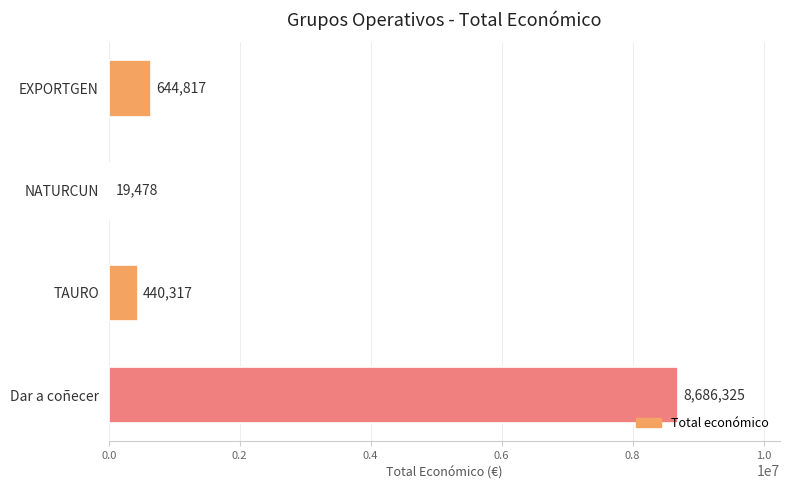

What is the sum of the values at TAURO and Dar a coñecer?

9126642